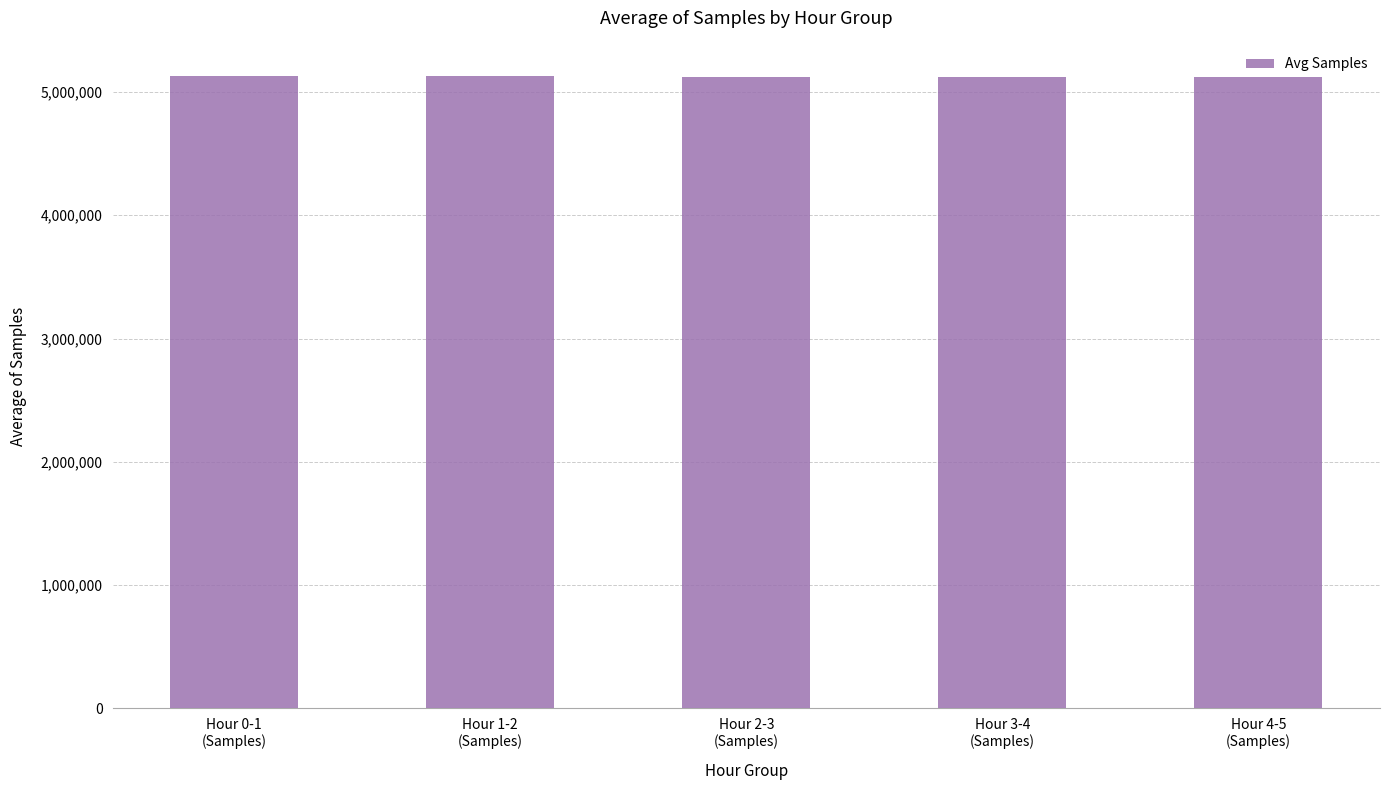

The value at Hour 3-4
(Samples) is 5125683.4. True or false?

True